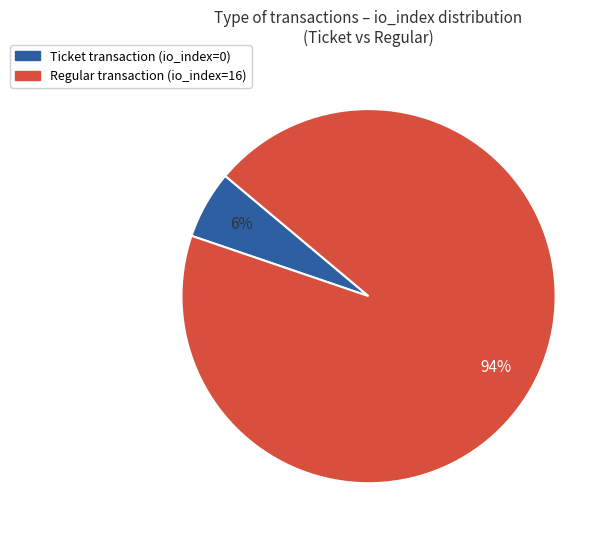

To the nearest percent, what is the difference between the largest and smallest slice percentages?

88%